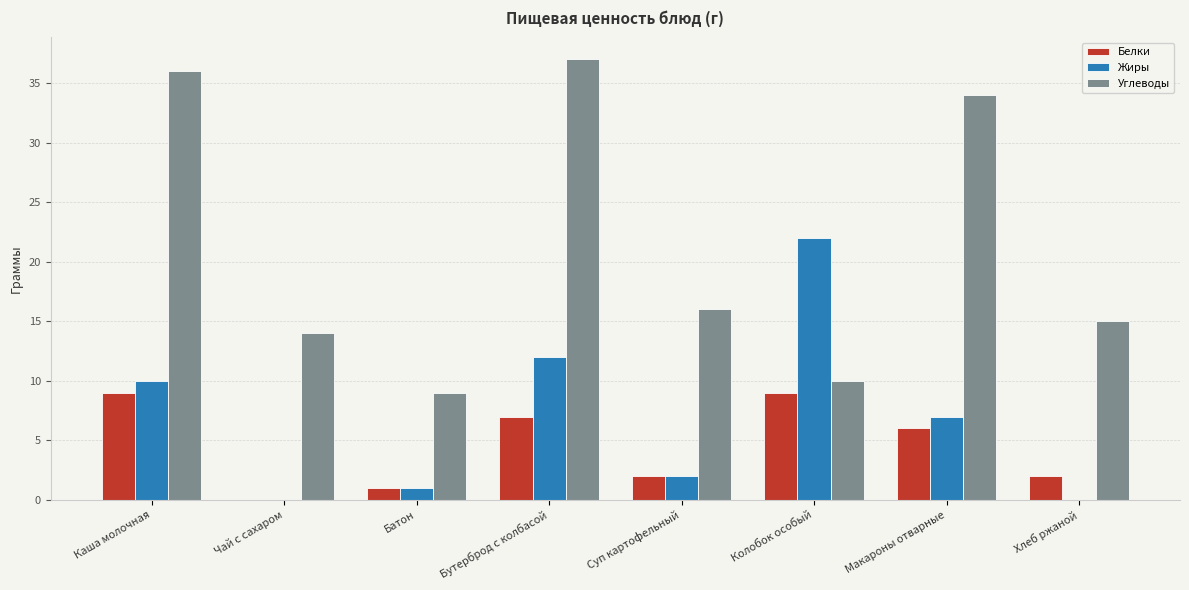

Reading left to right, what are all the values shown in this chart?

Белки: Каша молочная=9	Чай с сахаром=0	Батон=1	Бутерброд с колбасой=7	Суп картофельный=2	Колобок особый=9	Макароны отварные=6	Хлеб ржаной=2
Жиры: Каша молочная=10	Чай с сахаром=0	Батон=1	Бутерброд с колбасой=12	Суп картофельный=2	Колобок особый=22	Макароны отварные=7	Хлеб ржаной=0
Углеводы: Каша молочная=36	Чай с сахаром=14	Батон=9	Бутерброд с колбасой=37	Суп картофельный=16	Колобок особый=10	Макароны отварные=34	Хлеб ржаной=15